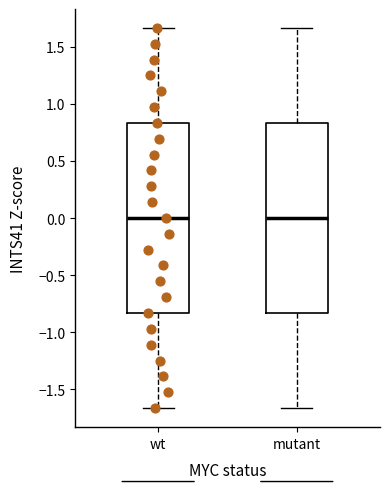

Reading left to right, transcribe this box plot: for each box, give where its median line is, the range the box spans, and where its two whiskers end, as read against the y-axis. The values are not printed on the chart, so give them approximately, as read against the axis.

wt: median 0.00, box -0.85 to 0.85, whiskers -1.65 to 1.65
mutant: median 0.00, box -0.85 to 0.85, whiskers -1.65 to 1.65